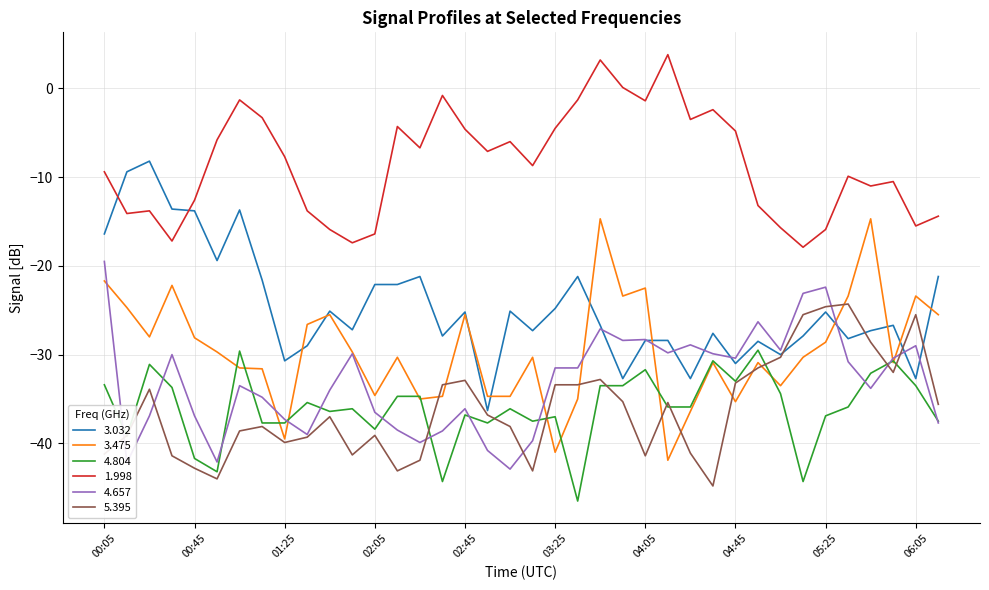

Which series has the largest range (max minus min)?

3.032